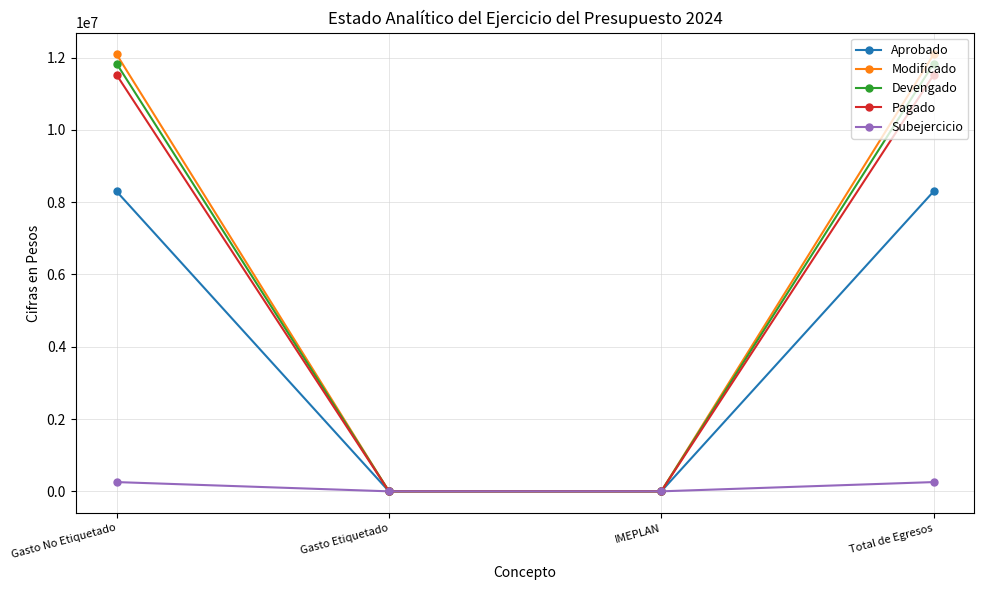

Which series has the largest total across all categories?

Modificado